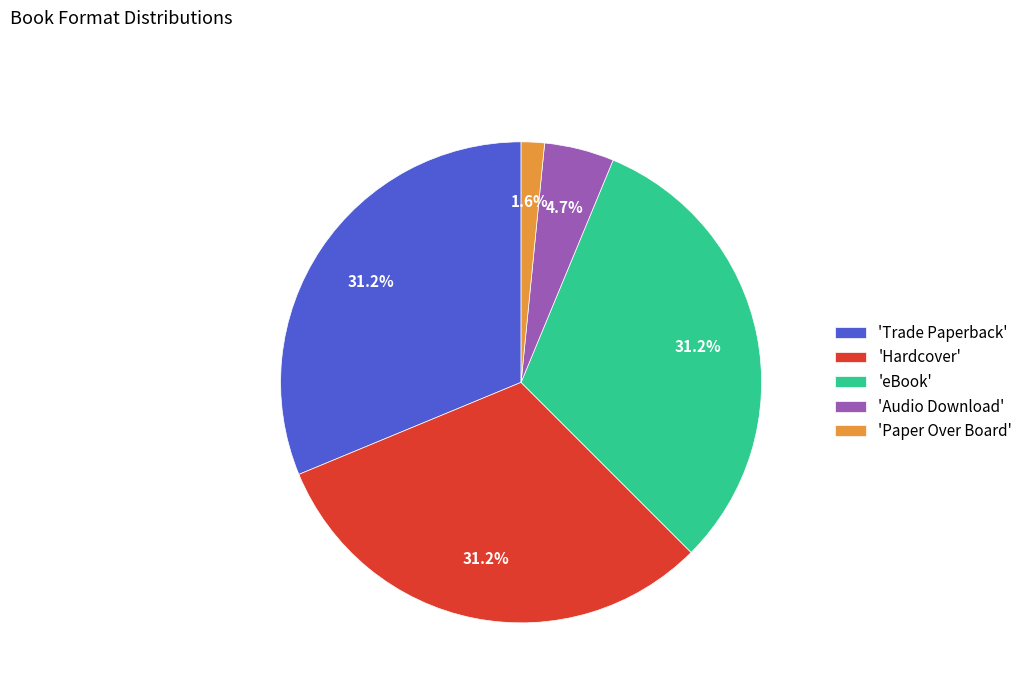

Does 'Paper Over Board' account for over 50% of the chart?

No